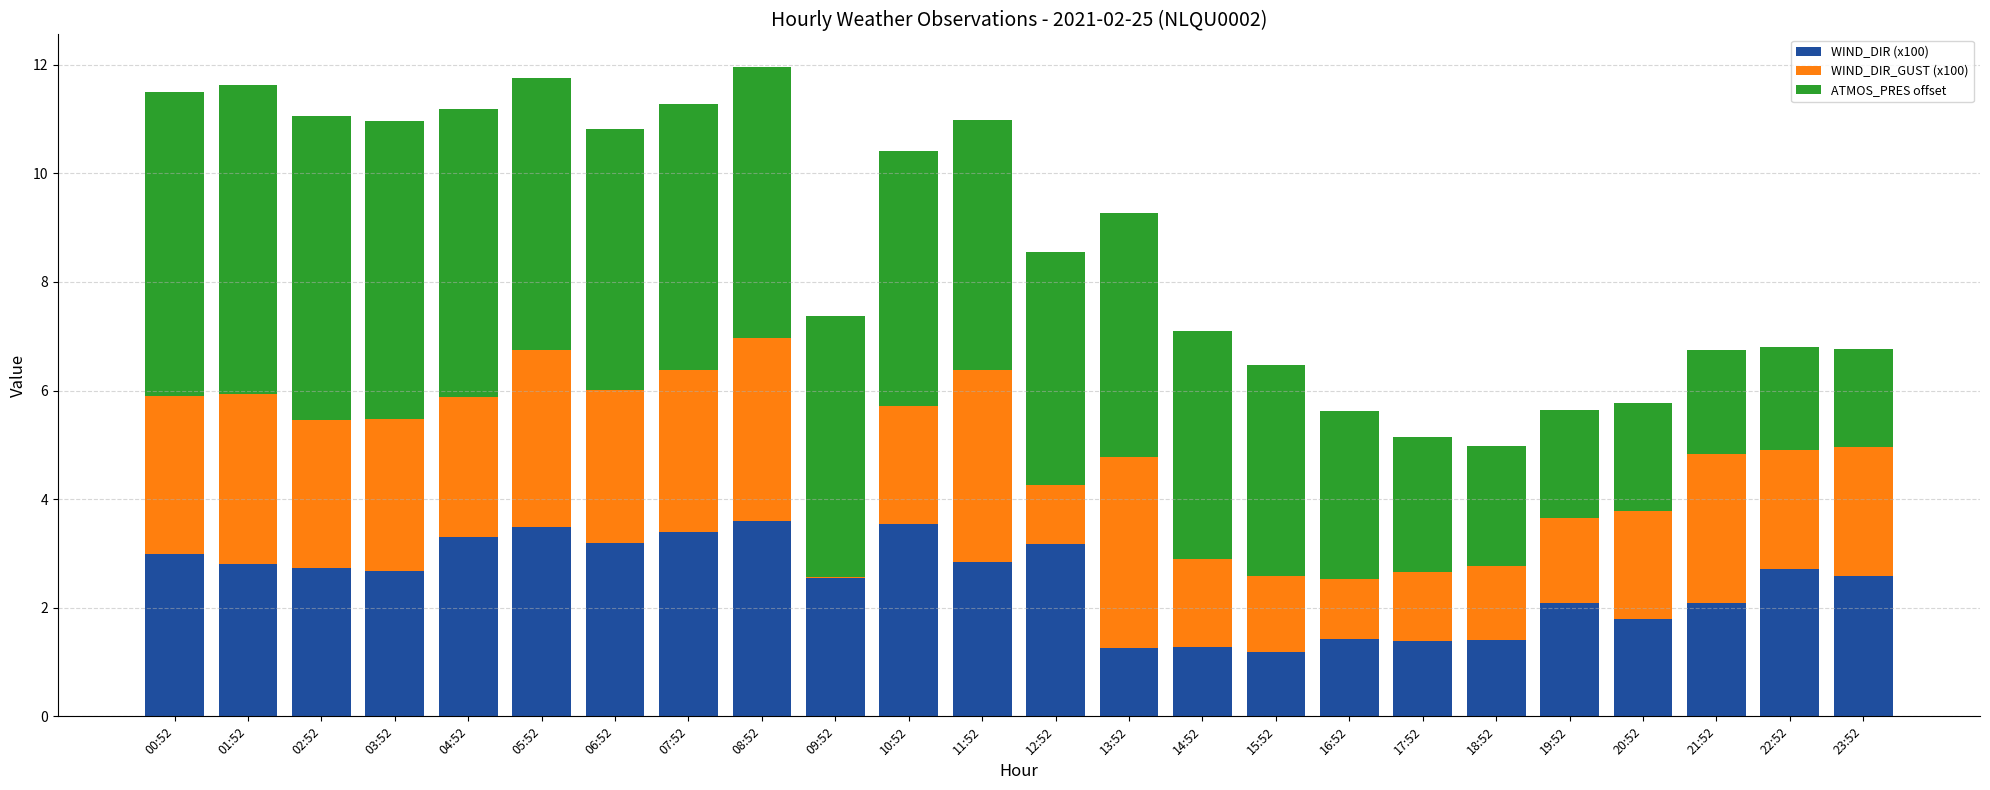

What is the sum of all WIND_DIR (x100) values?

59.5